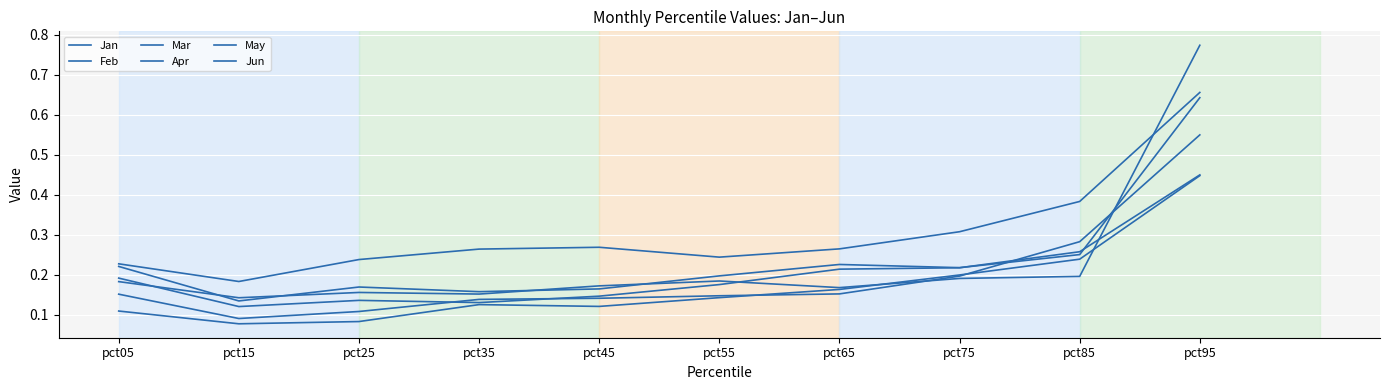

Is this an area chart (filled region under the line)?

No